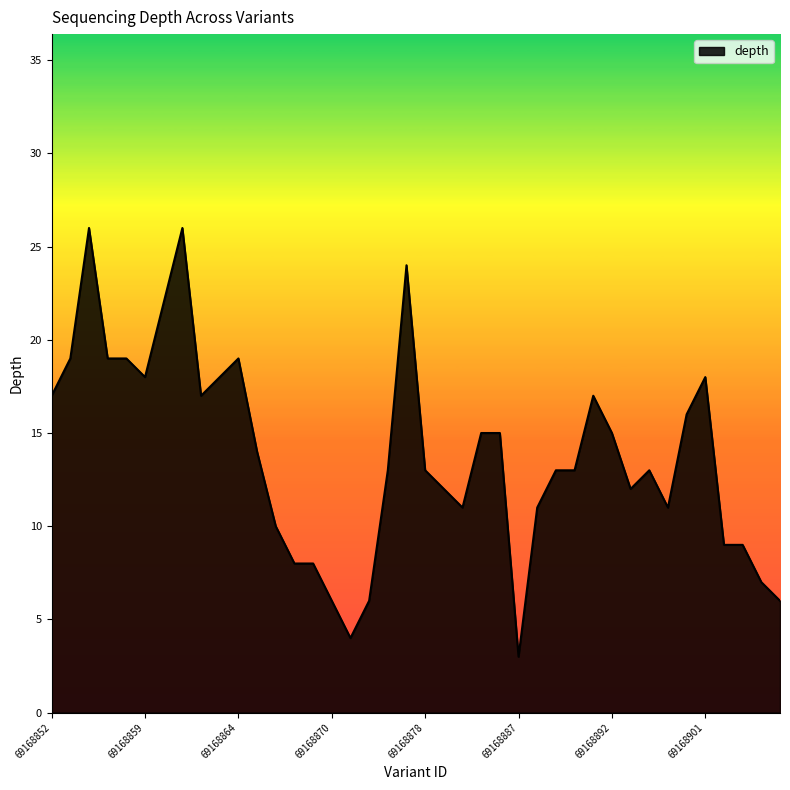

Count the number of data series in this chart.

1